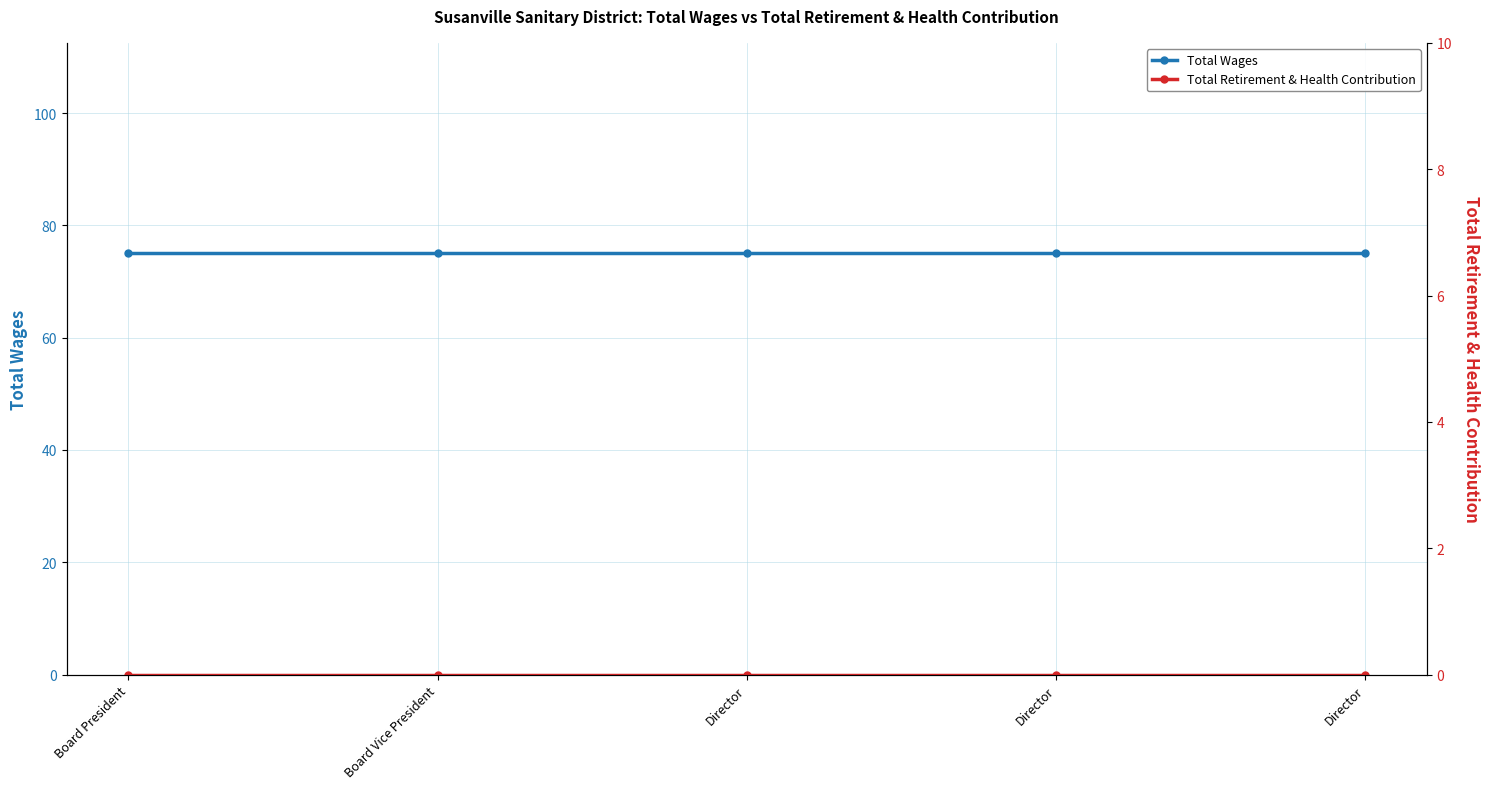

What is the sum of the Total Wages values at Board President and Director?

150